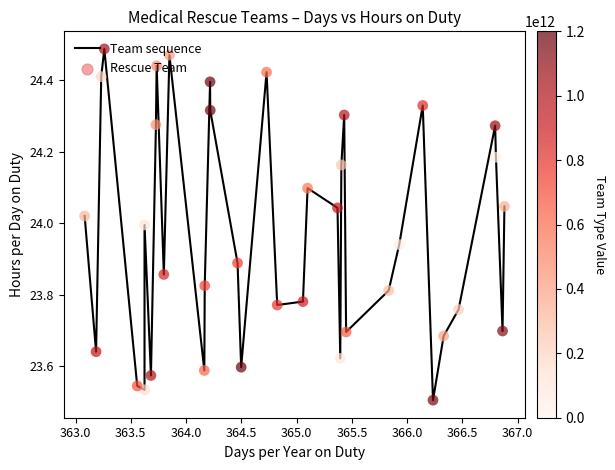

What is the difference between the maximum and minimum values?

1.0